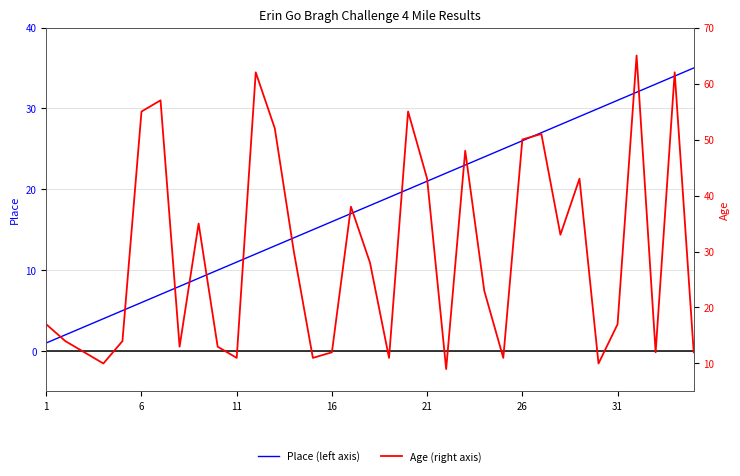

True or false: Place (left axis) and Age (right axis) intersect in this chart.

True